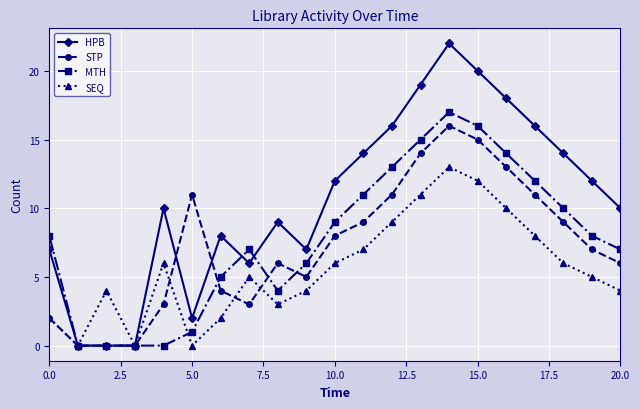

What is the maximum value for HPB?

22